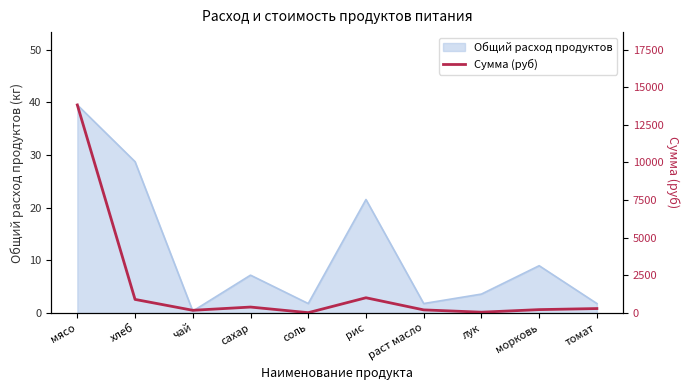

Which label corresponds to the largest value in the chart?

мясо